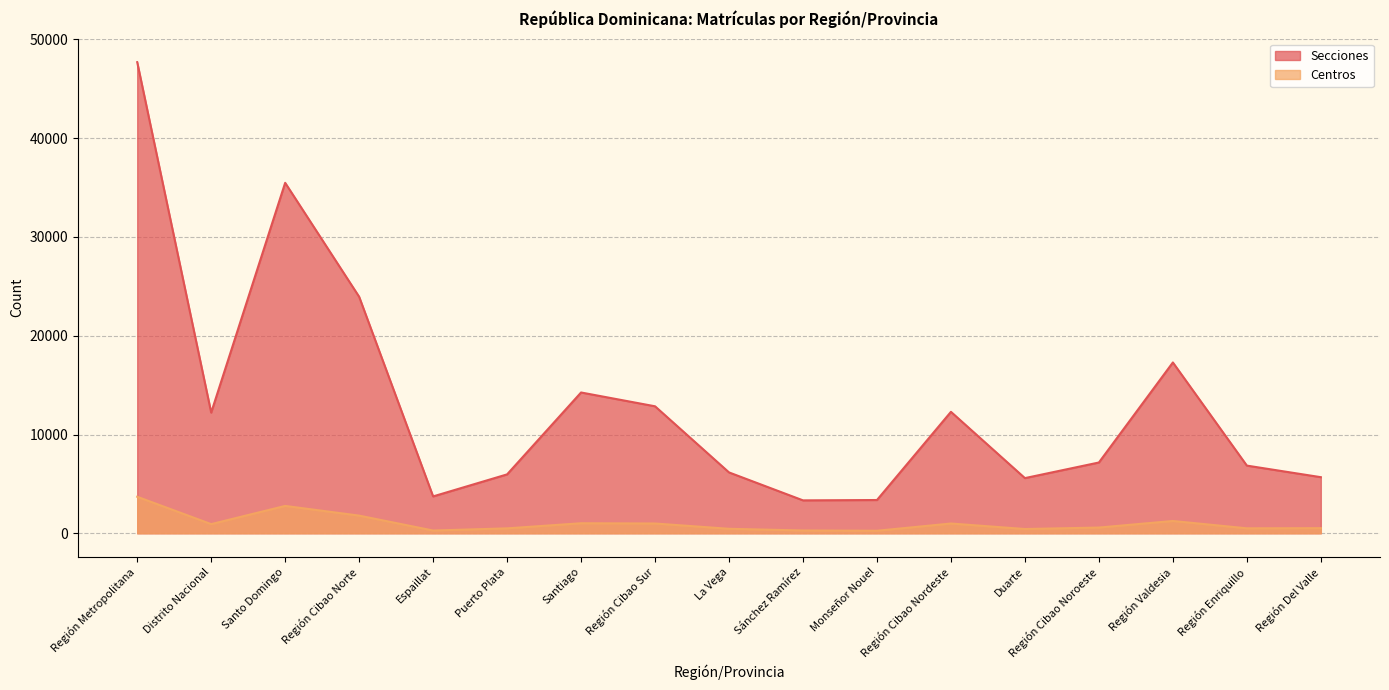

True or false: Centros has more than 0 points higher than both neighbors.

True